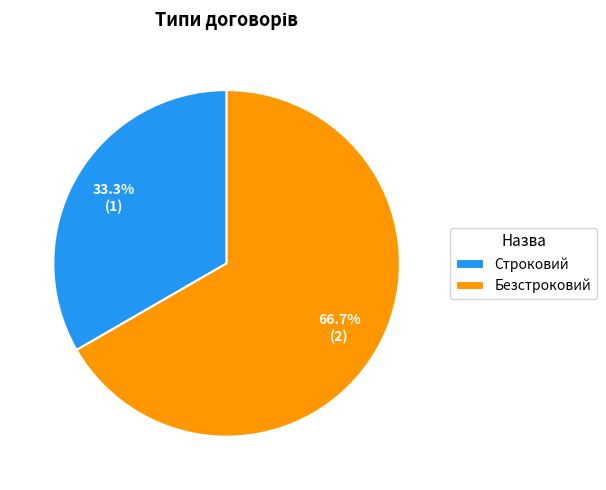

How much of the chart is everything except Безстроковий?

33.3%